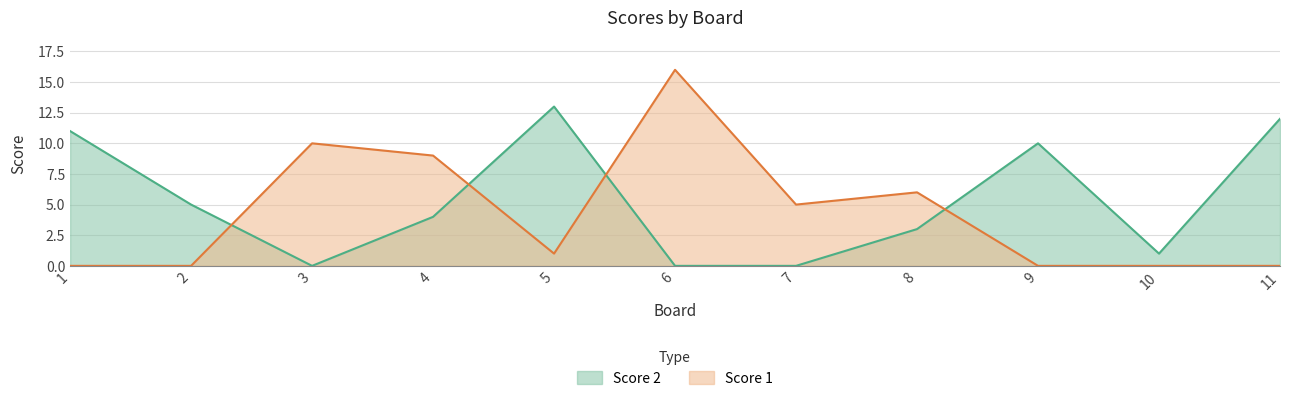

At which label does Score 1 first exceed 1?

3